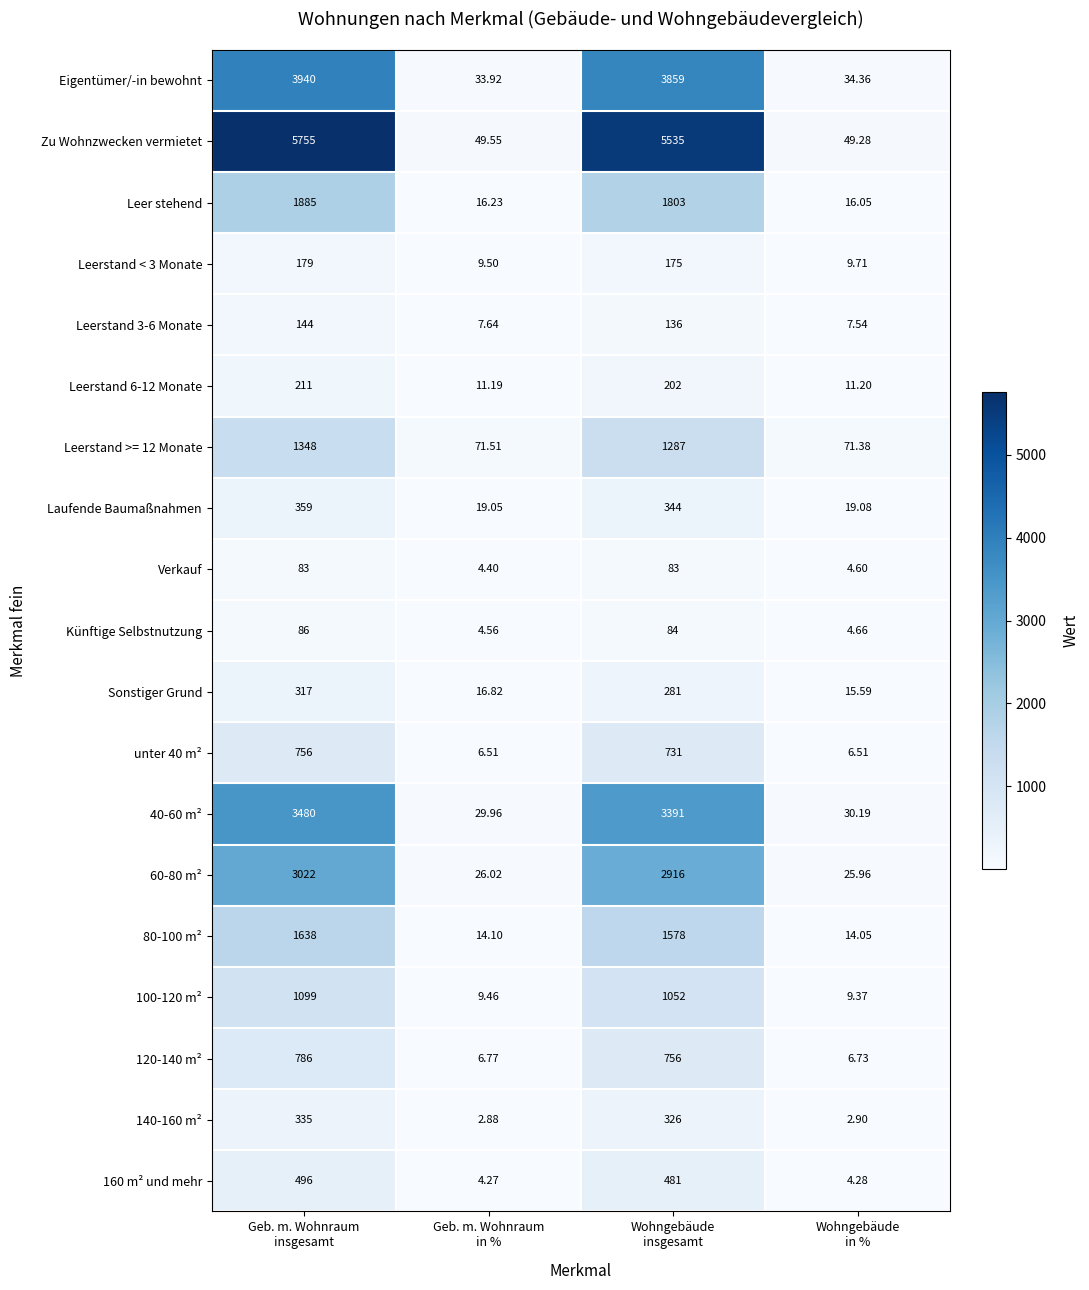

Which series has the widest spread of values?

Zu Wohnzwecken vermietet